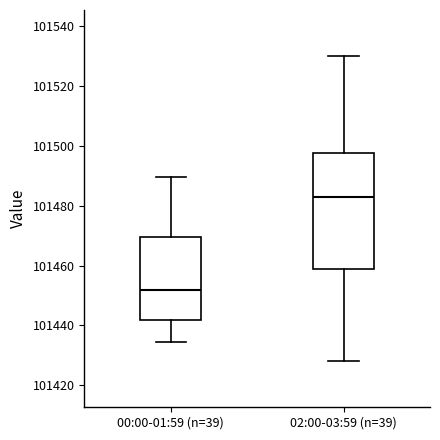

Where is the upper edge of the box for 00:00-01:59 (n=39) on the y-axis? The values are not printed on the chart, so give them approximately, as read against the axis.

101470